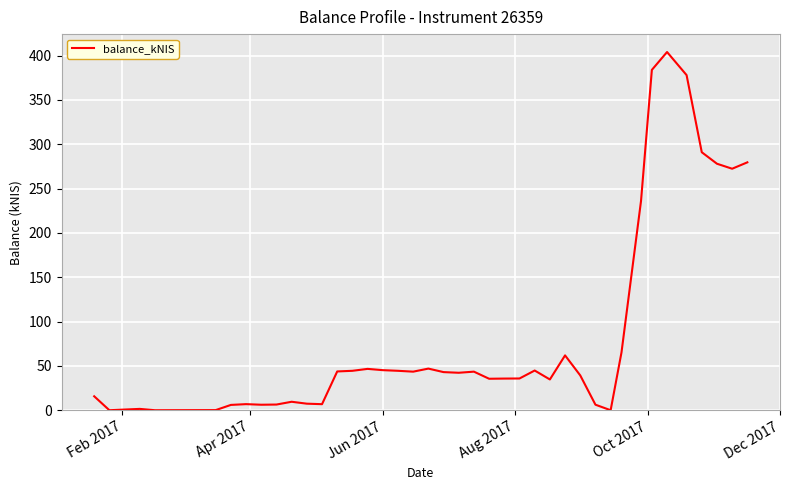

What is the maximum value shown in the chart?

404.0